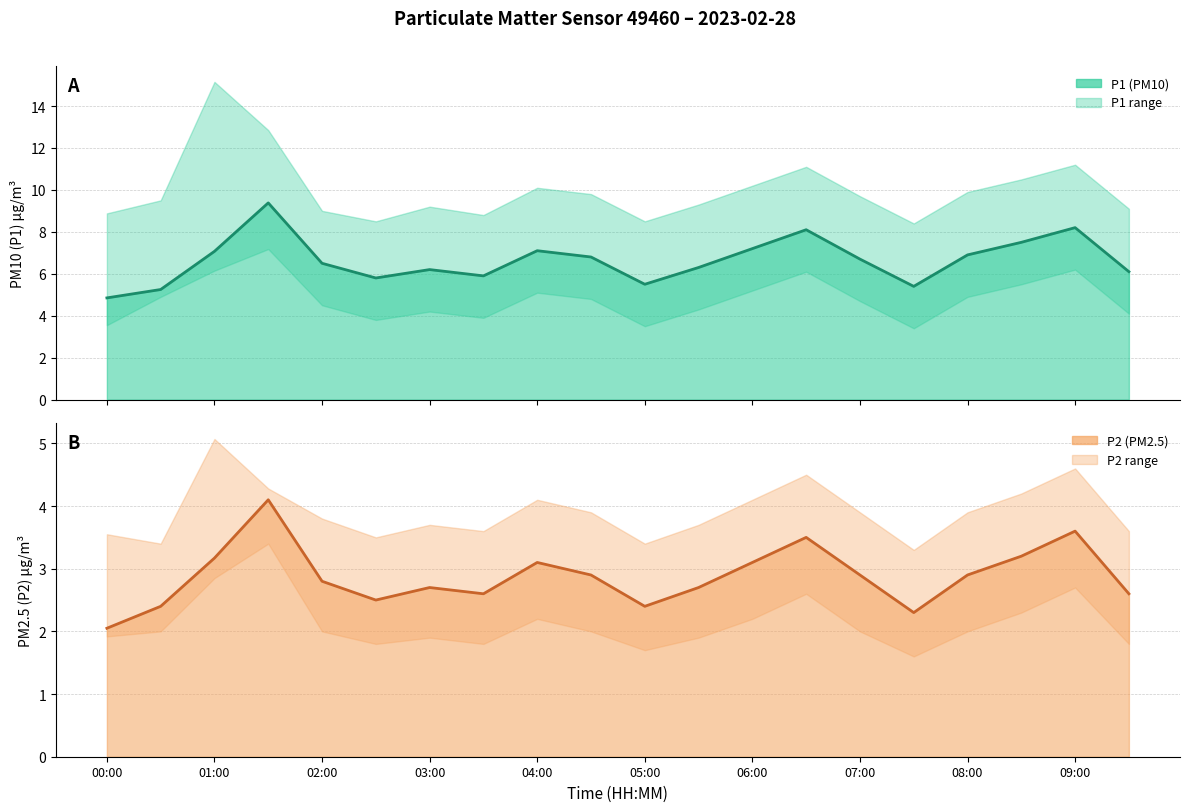

At how many categories does at least one series exceed 3?

20